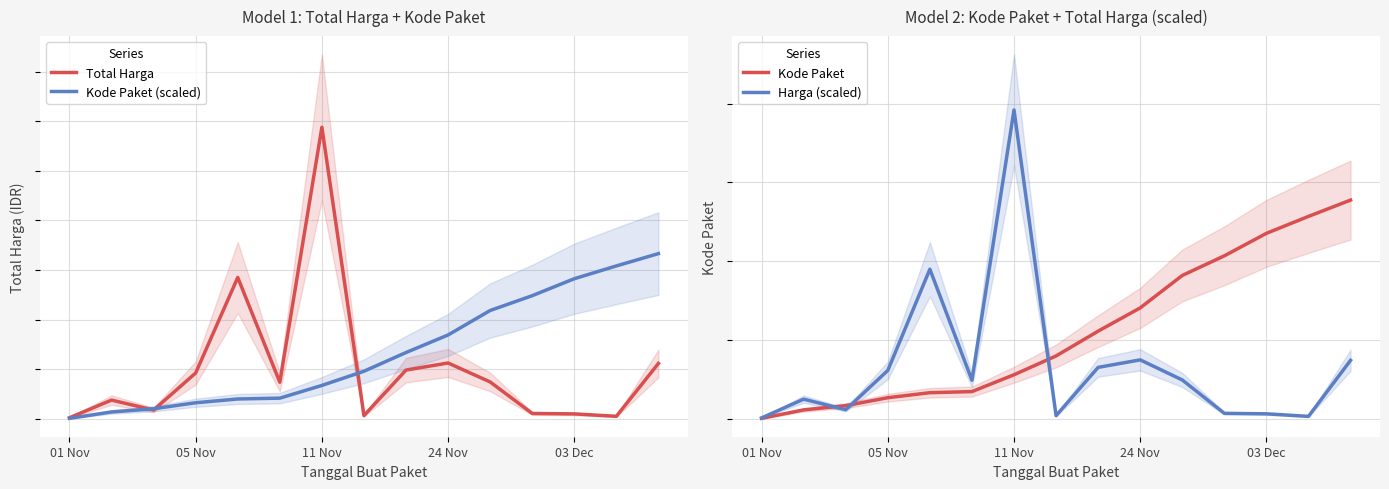

What is the sum of all Kode Paket values?

837580.0